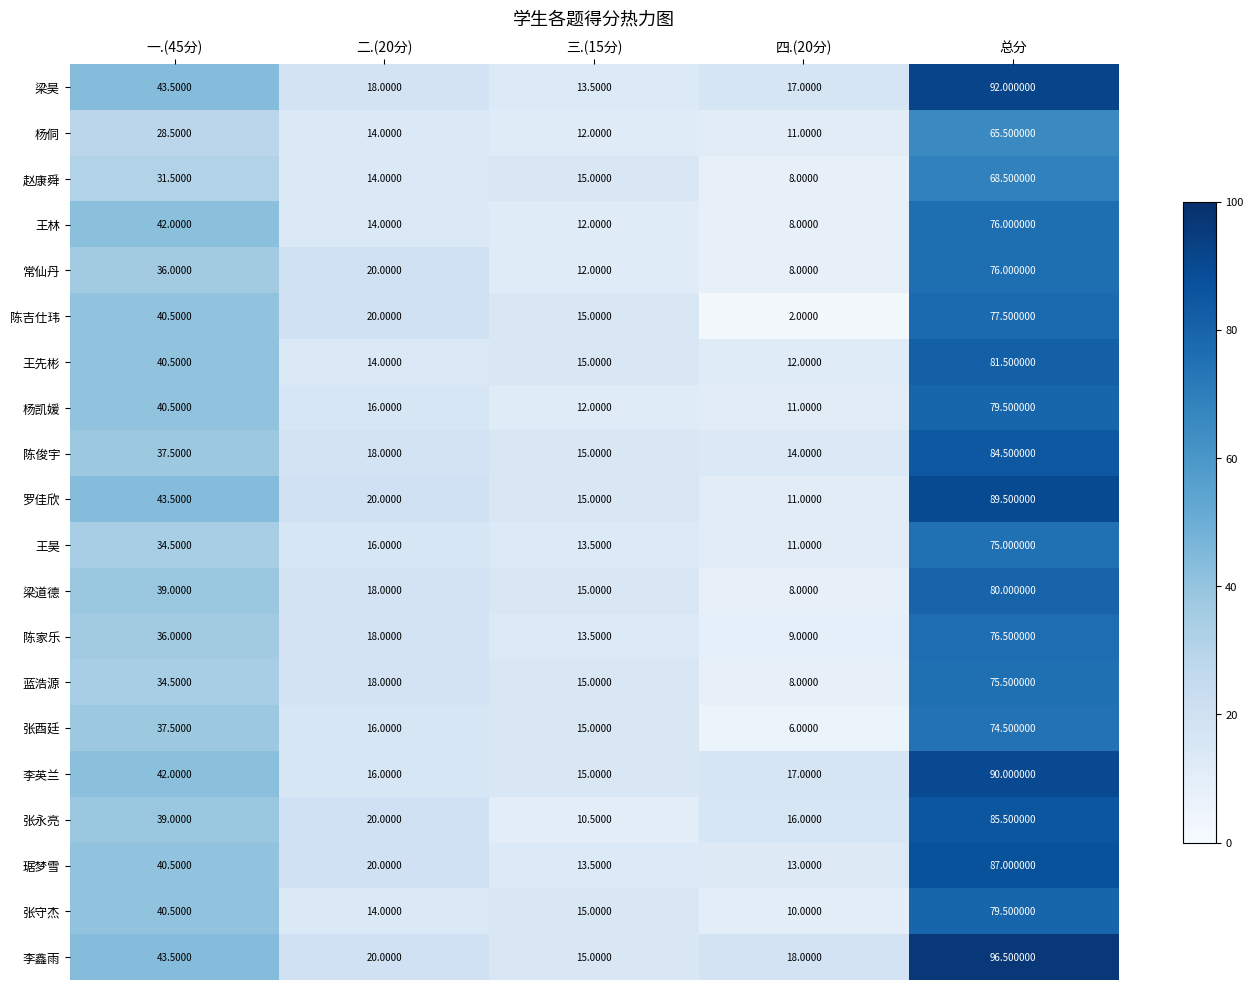

What is the spread (max minus min) of values at 一.(45分)?

15.0